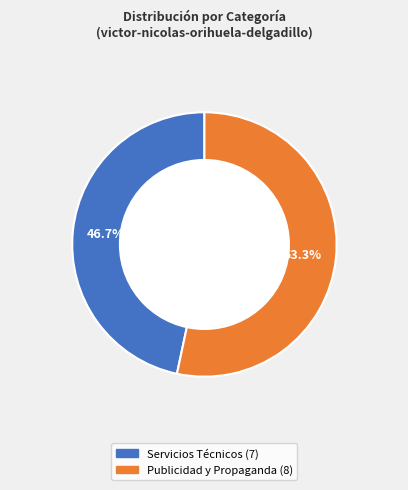

True or false: Servicios Técnicos accounts for 47% of the total.

True